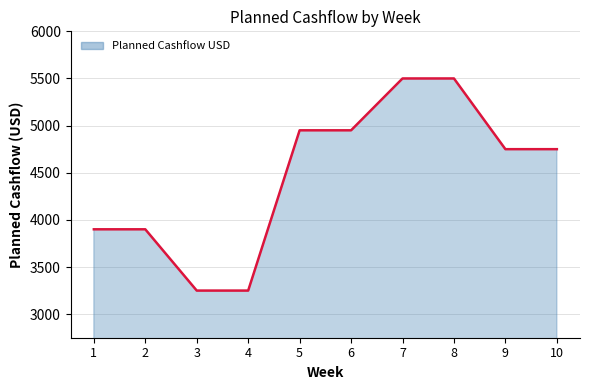

What is the difference between the values at 8 and 3?

2250